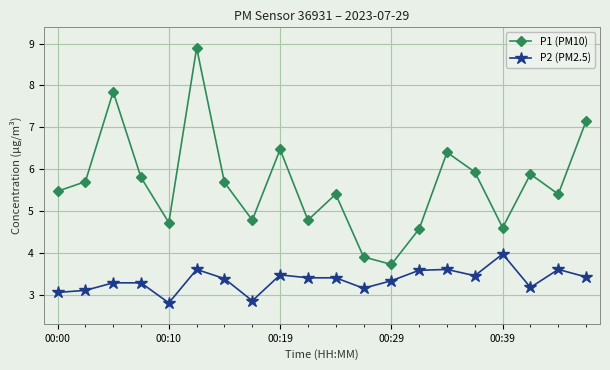

List the series in order of their overall mean, lowest first.

P2 (PM2.5), P1 (PM10)